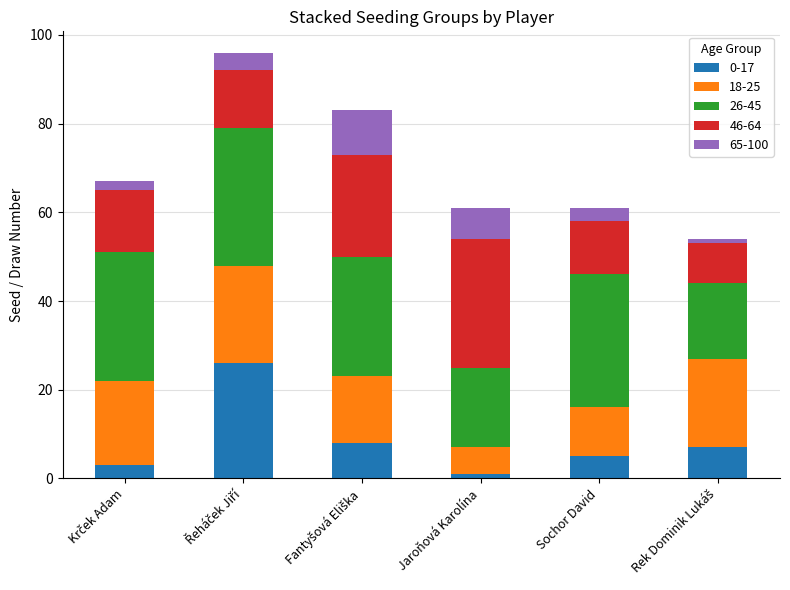

What is the difference between the maximum and minimum values in the 0-17 series?

25